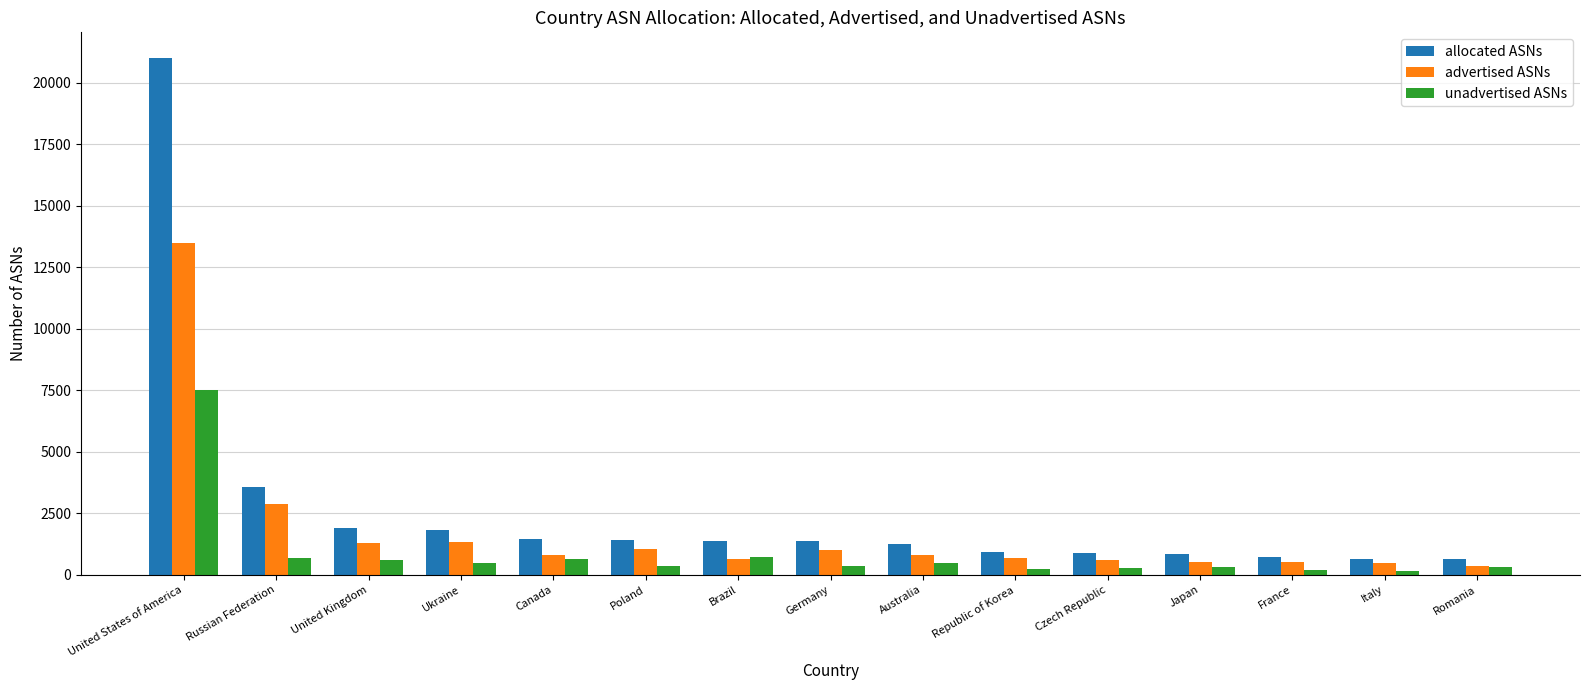

List the series in order of their overall mean, lowest first.

unadvertised ASNs, advertised ASNs, allocated ASNs